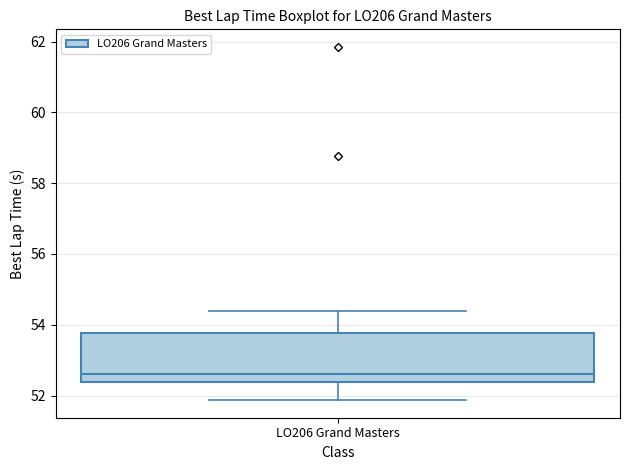

Read this box plot against the y-axis: the position of the median line, the range covered by the box, and the ends of both whiskers. The values are not printed on the chart, so give them approximately, as read against the axis.

median 52.6, box 52.4 to 53.8, whiskers 51.8 to 54.4